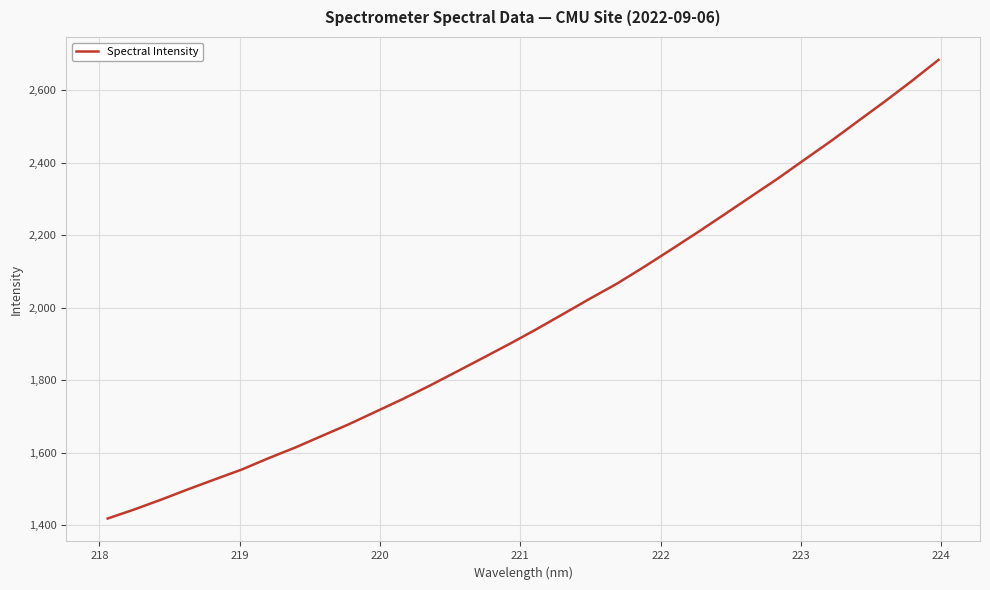

What is the difference between the maximum and minimum values?

1265.0